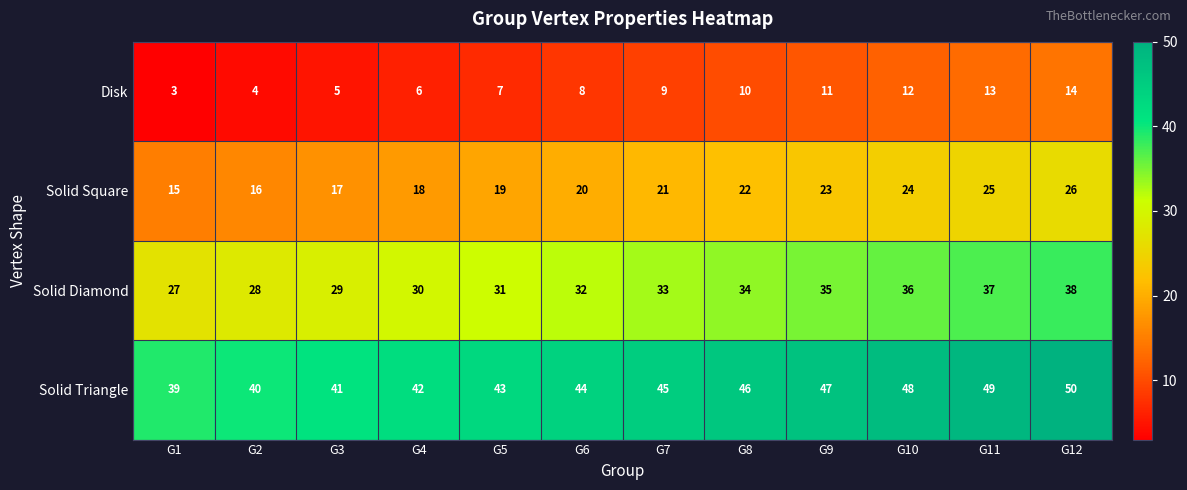

Is it true that Solid Triangle equals 41 at G3?

True